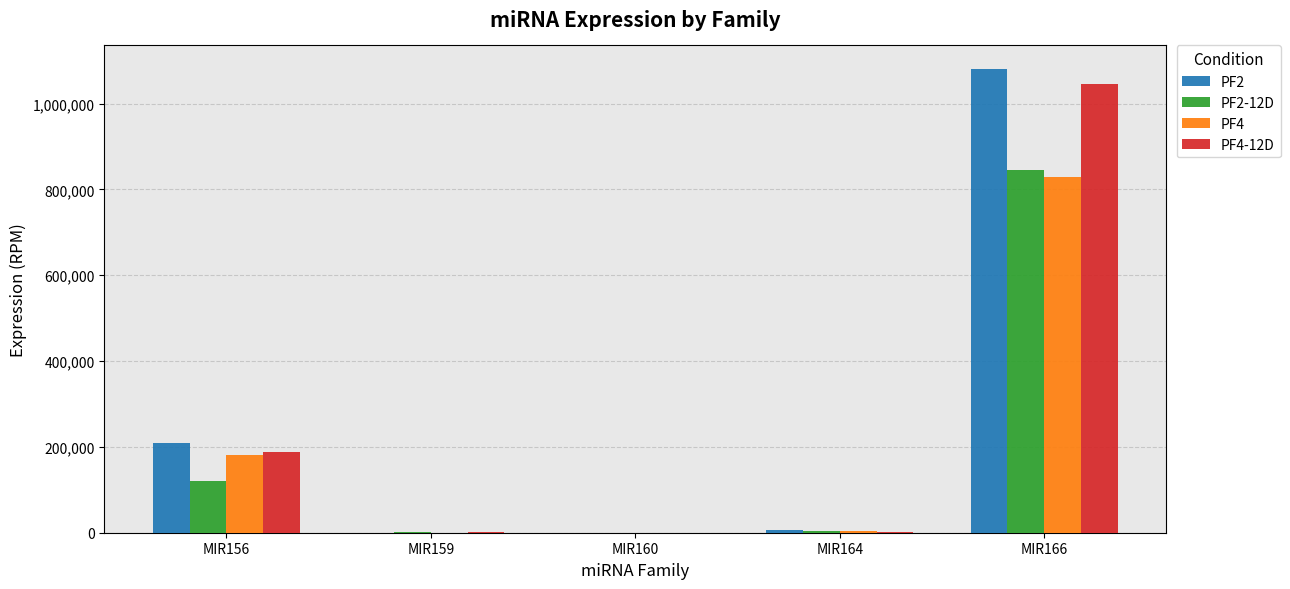

What are all the series names shown in the legend?

PF2, PF2-12D, PF4, PF4-12D